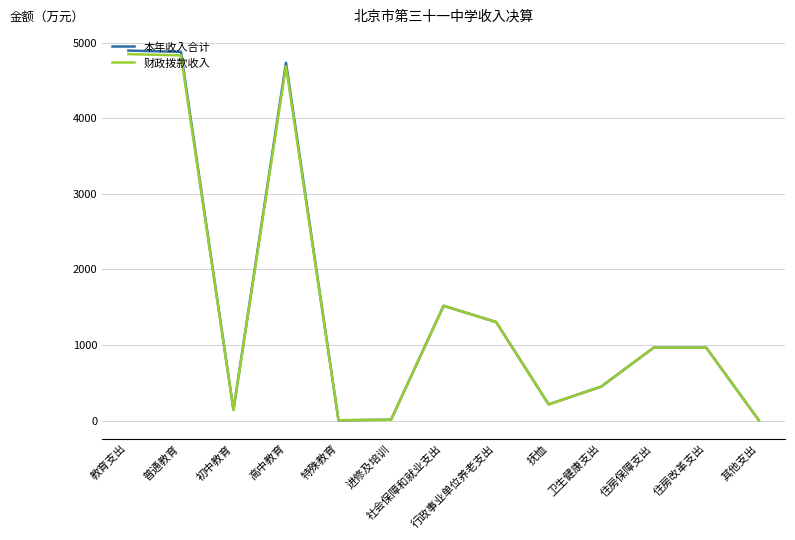

What are all the series names shown in the legend?

本年收入合计, 财政拨款收入